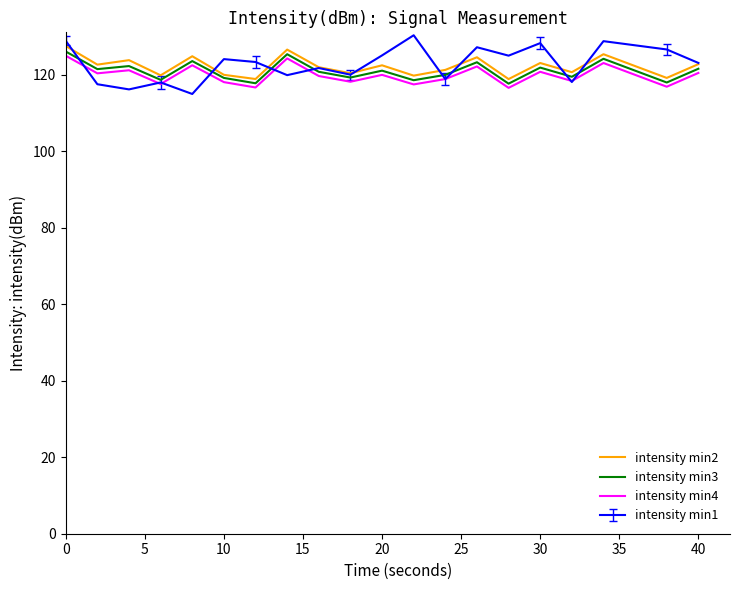

How many series are shown in this chart?

4